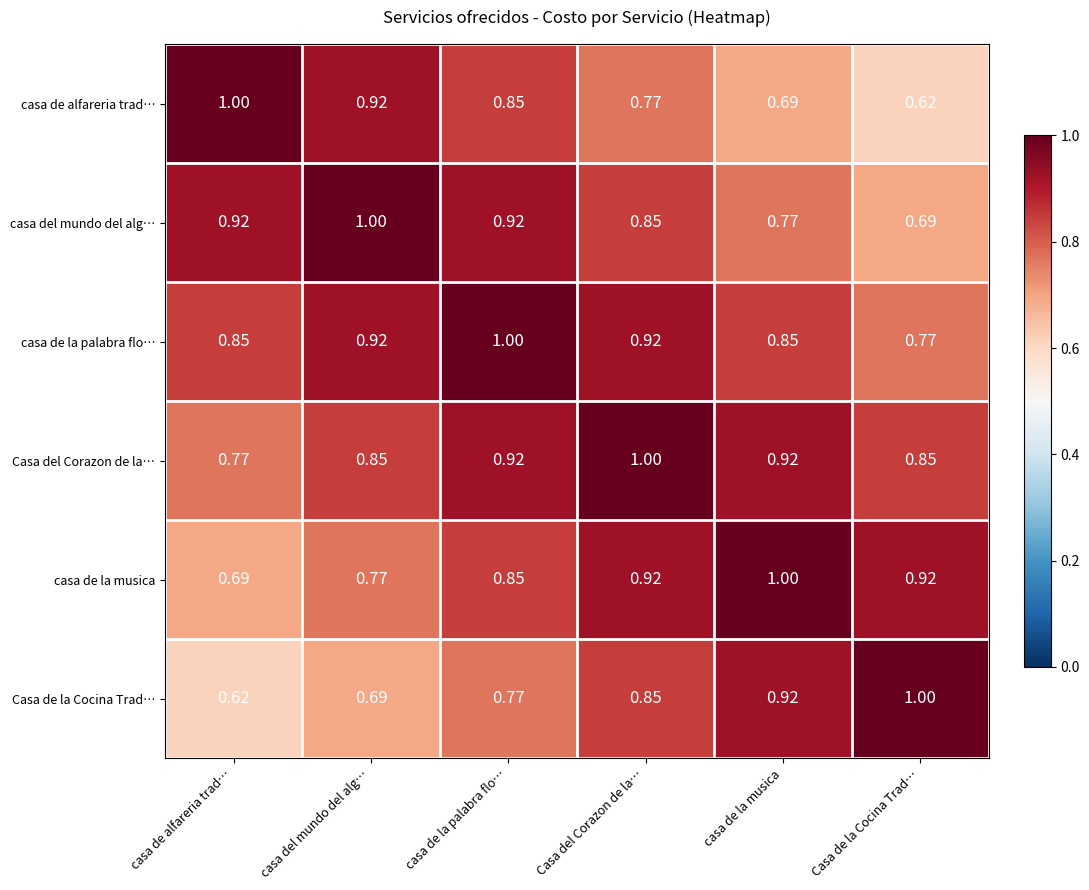

Is the value of casa del mundo del alg… at casa de la musica greater than the value of casa de la musica at Casa del Corazon de la…?

No